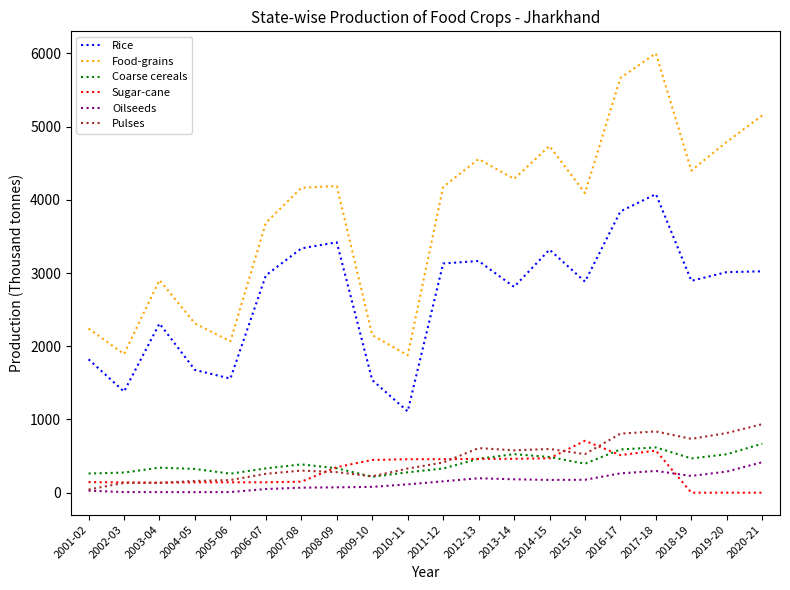

The value of Pulses at 2008-09 is 280.7. True or false?

True